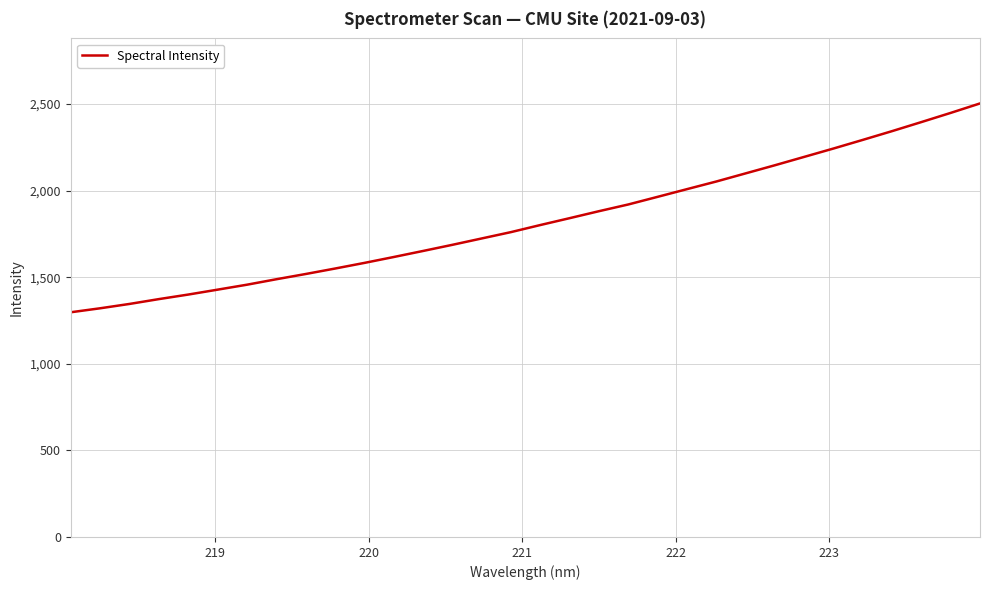

What is the difference between the maximum and minimum values?

1205.7